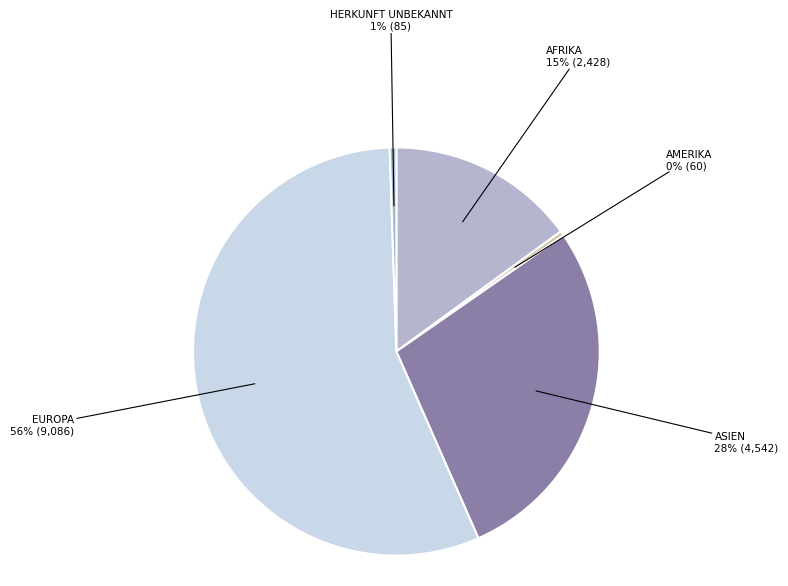

Count the number of slices in the pie.

5